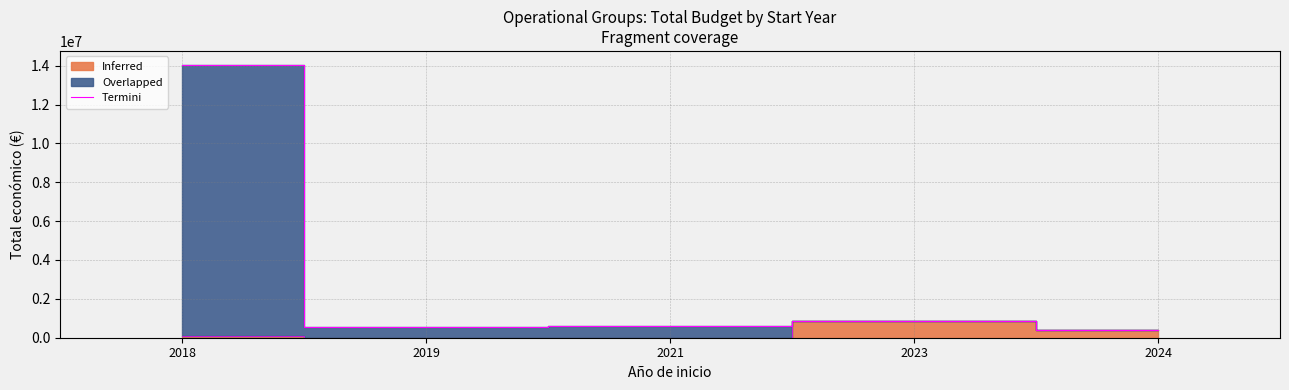

Is it true that the value at 2019 is 859924?

False